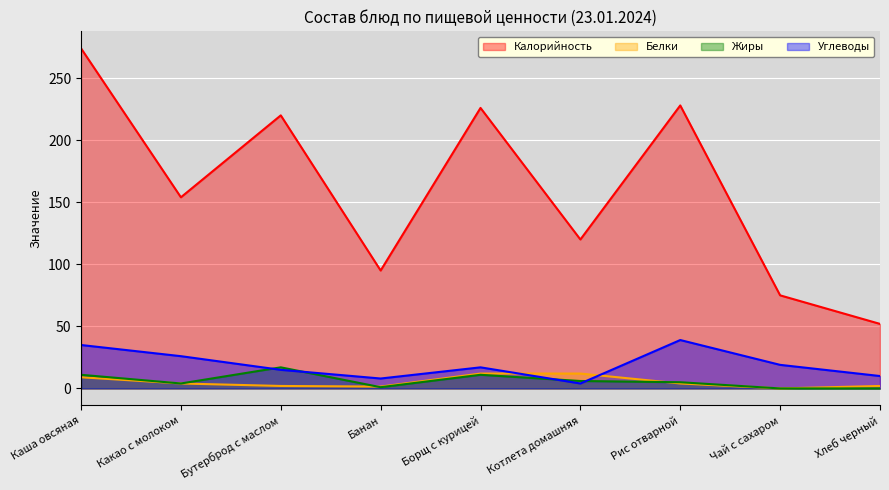

The value of Калорийность at Котлета домашняя is 182.8. True or false?

False